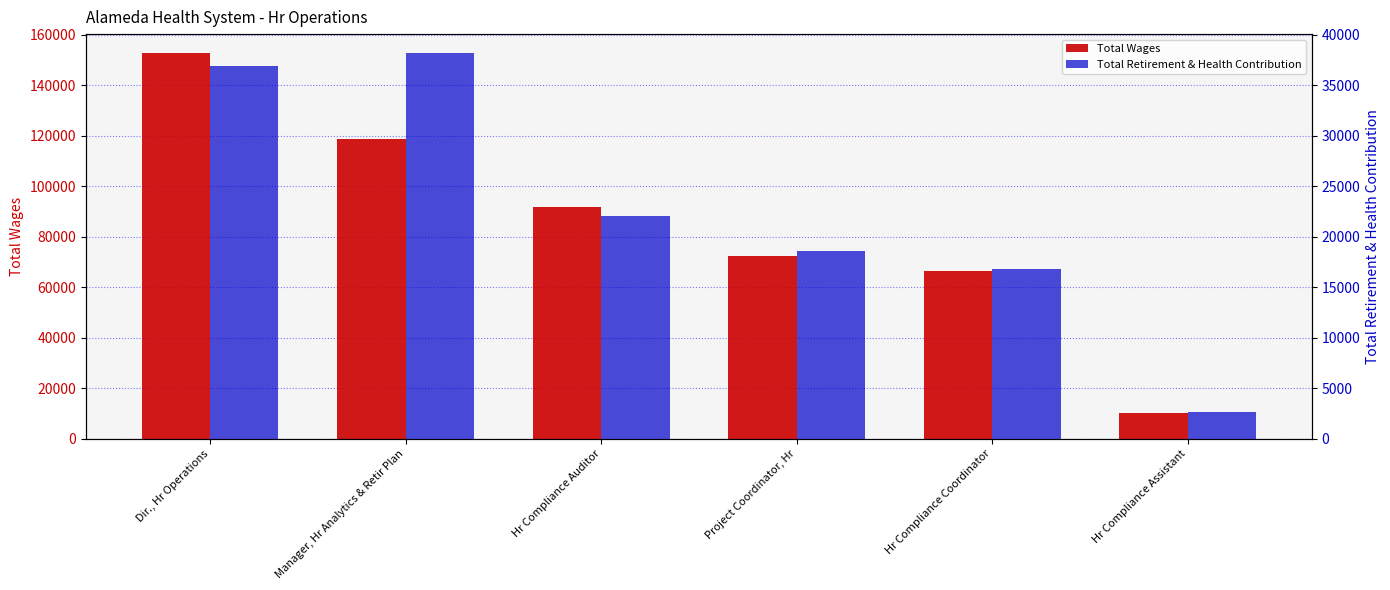

How many bars are there in each group?

2